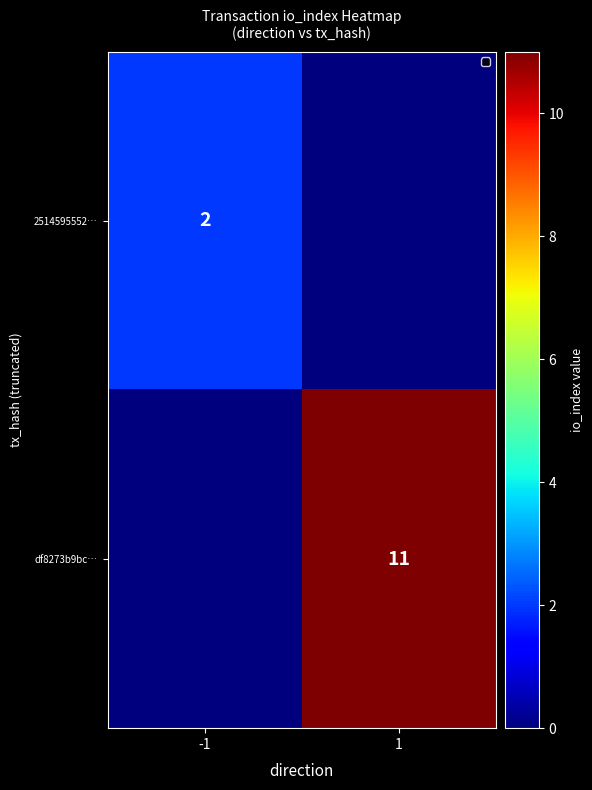

The df8273b9bc… series shows 11 at 1. True or false?

True